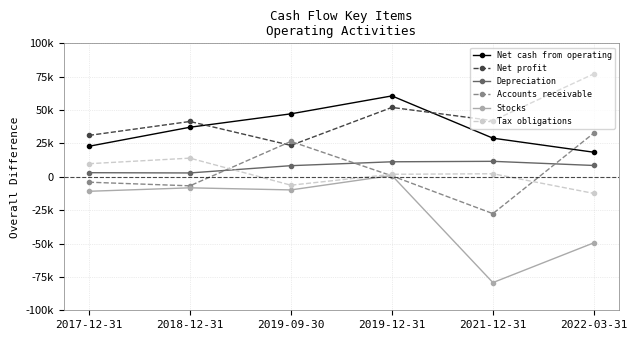

How many negative values does the Accounts receivable series have?

3